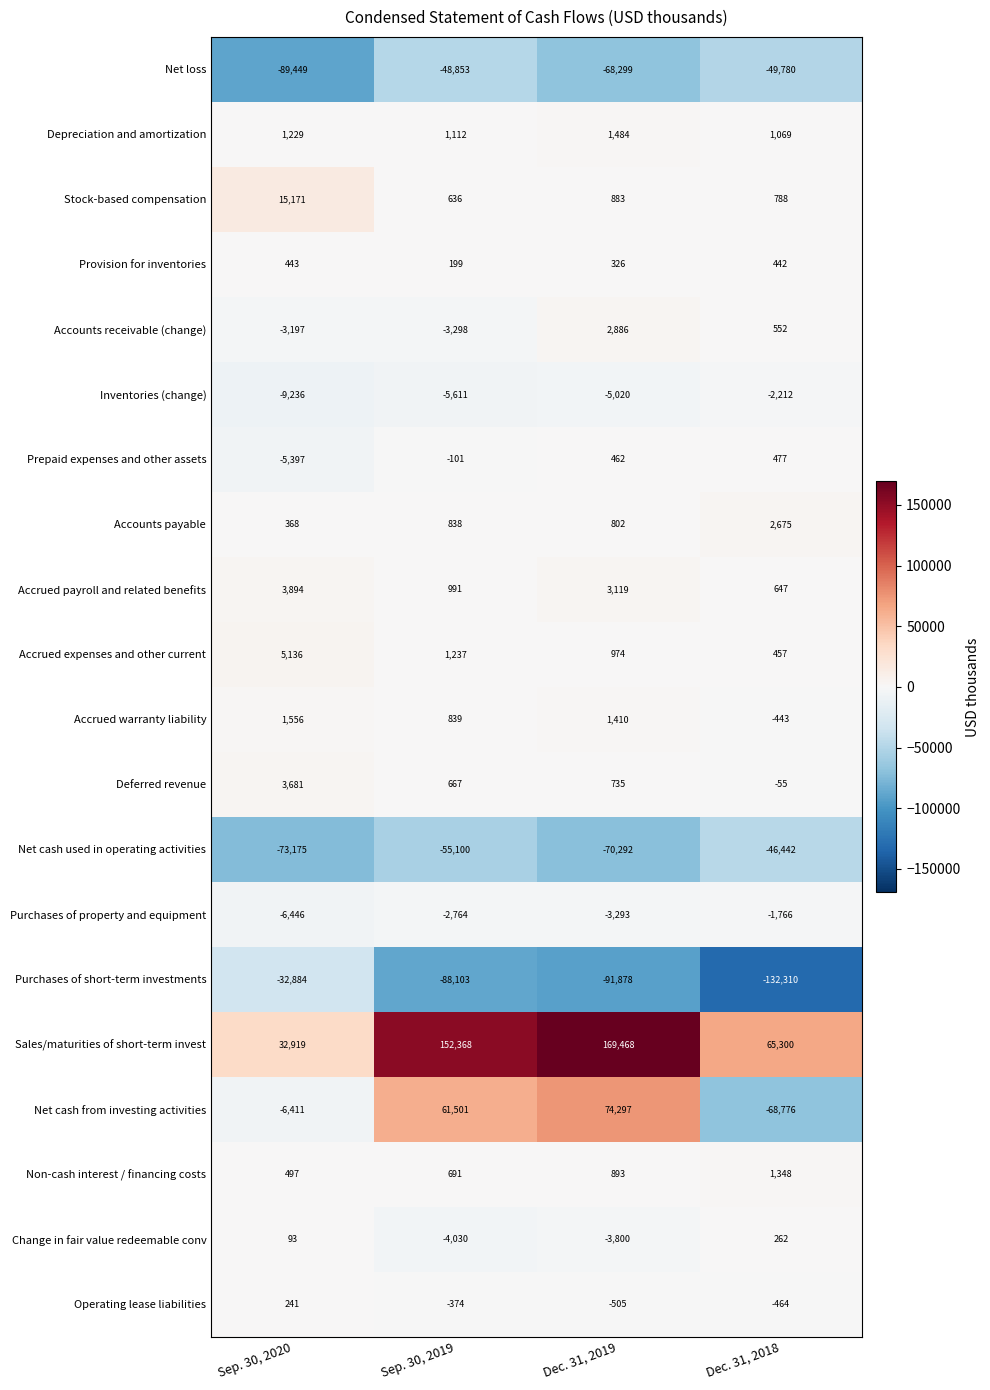

Which category has the highest value across all series?

Dec. 31, 2019